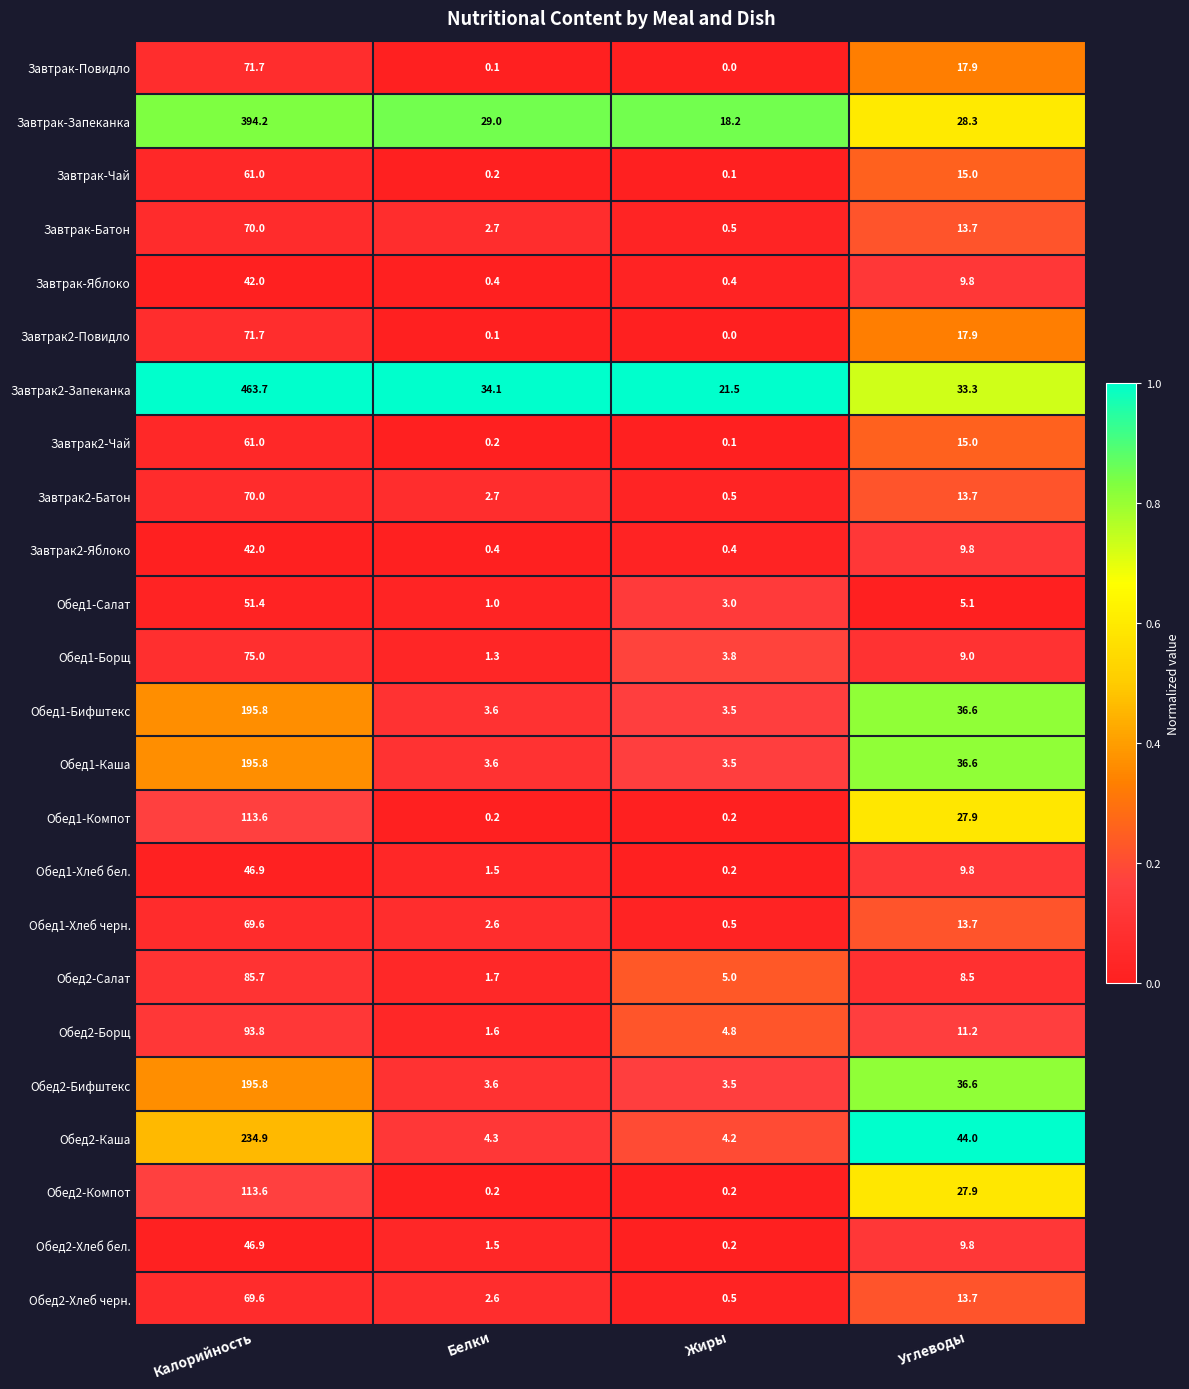

The Завтрак2-Запеканка series shows 33.3 at Углеводы. True or false?

True